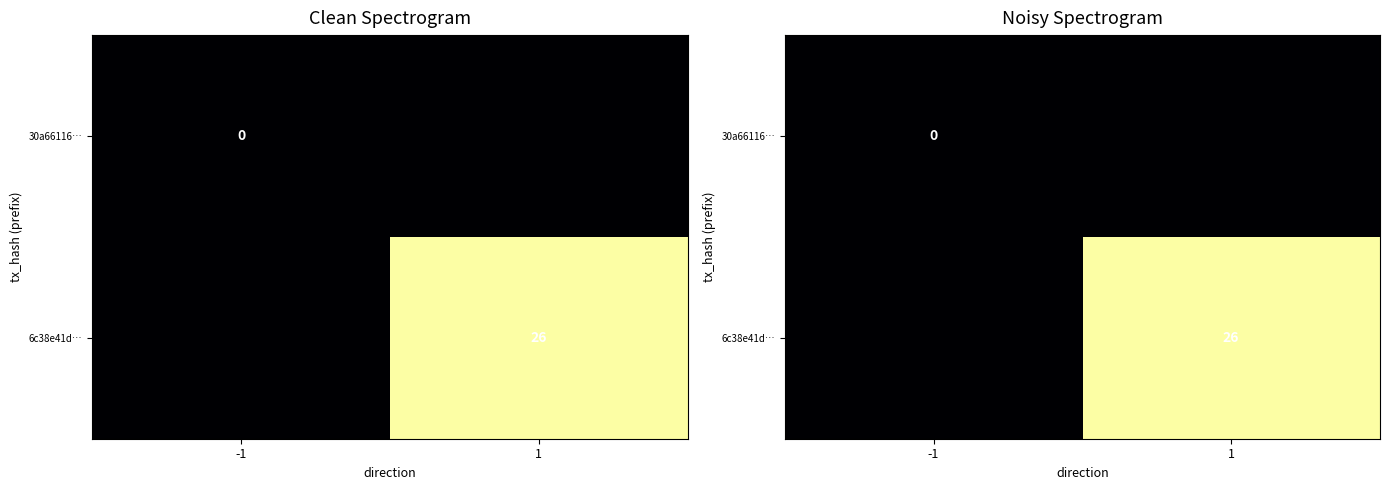

Count the 6c38e41d… values in the range 0 to 26.

2